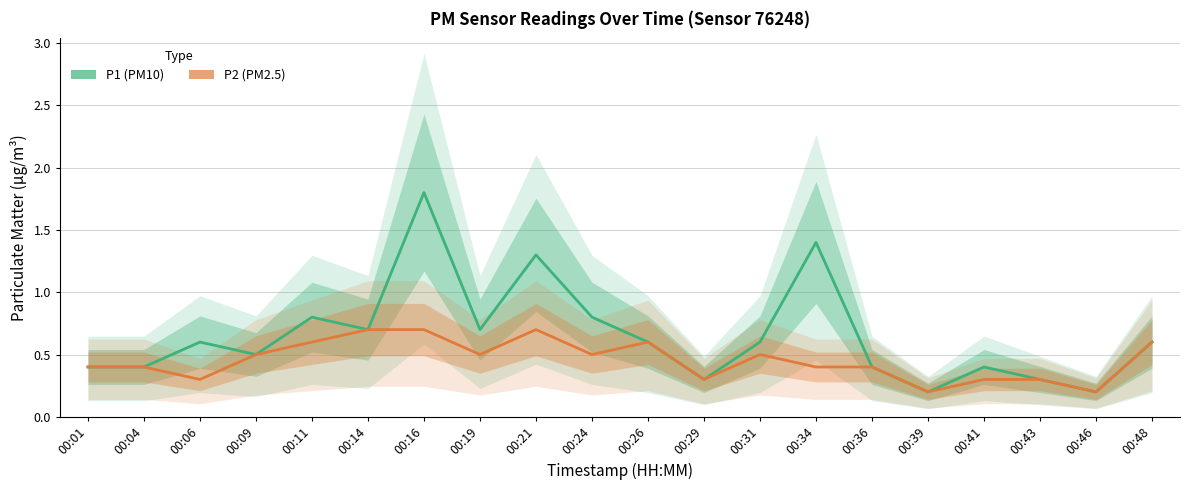

How many lines are shown in the chart?

2